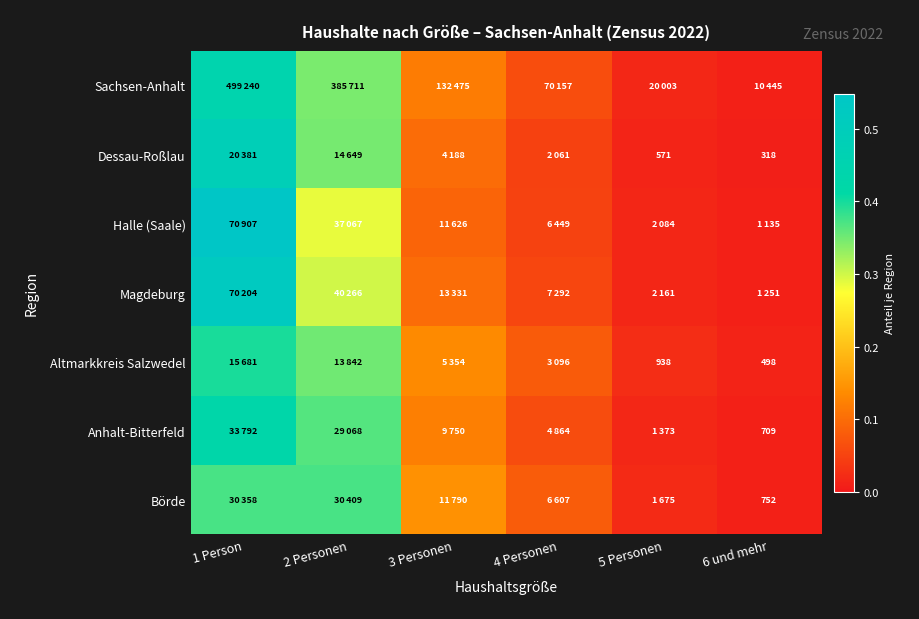

How many series are shown in this chart?

7